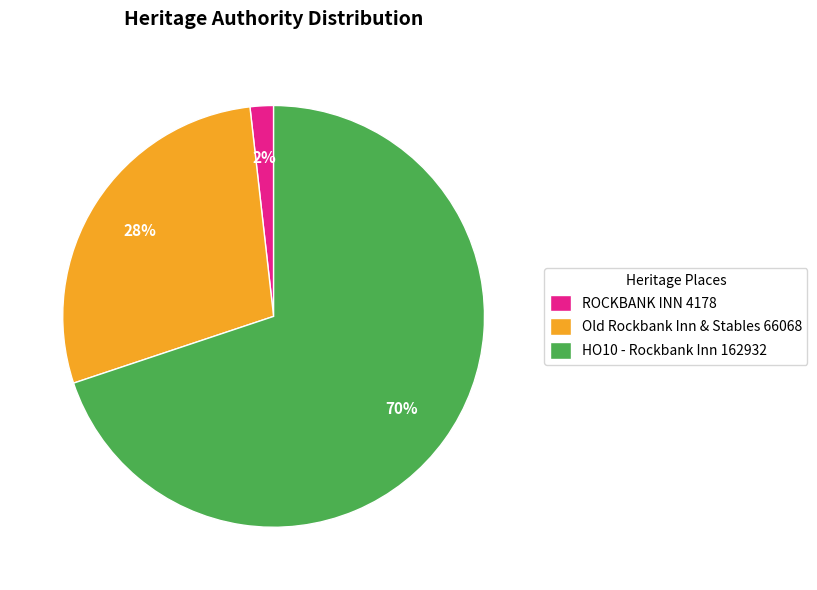

What is the majority slice?

HO10 - Rockbank Inn 162932